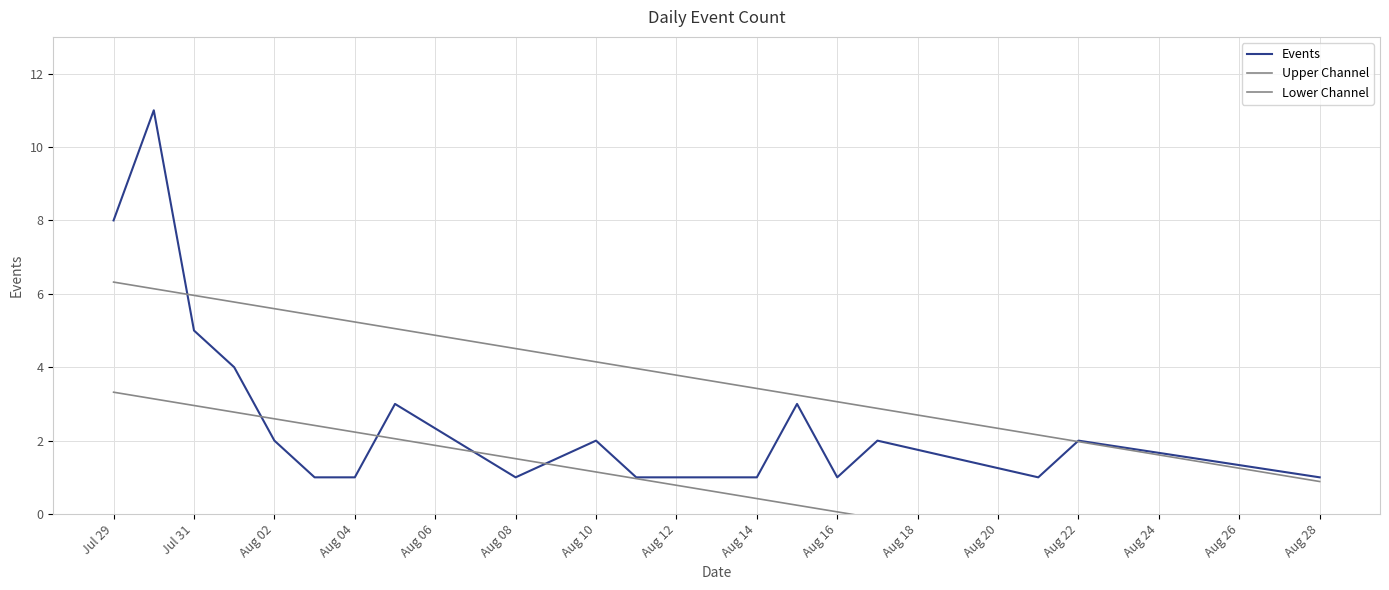

At which category does the chart reach its minimum across all series?

Aug 28